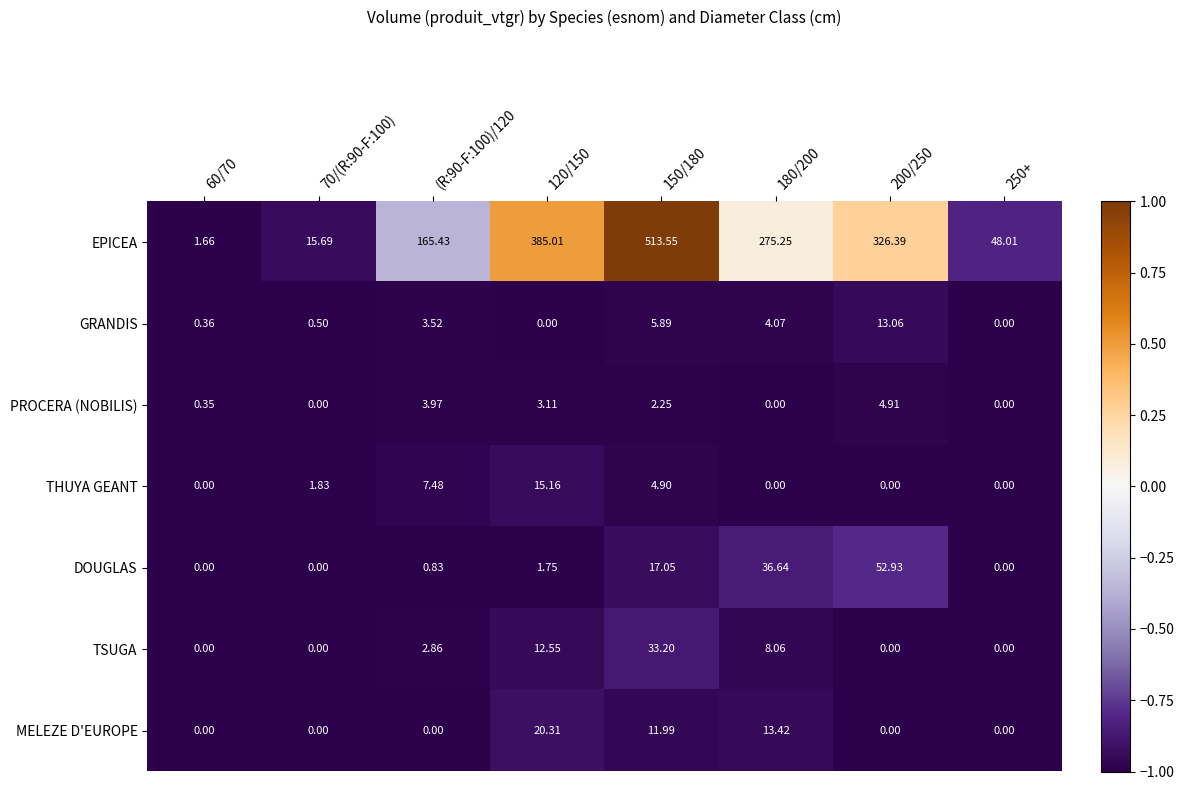

At how many categories does at least one series exceed 0?

8